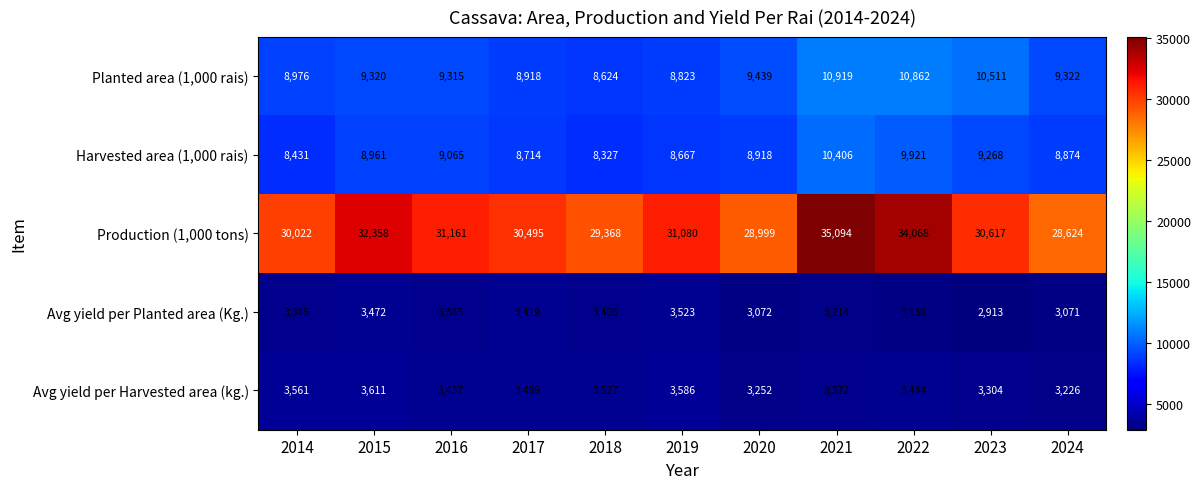

Which category has the highest value across all series?

2021